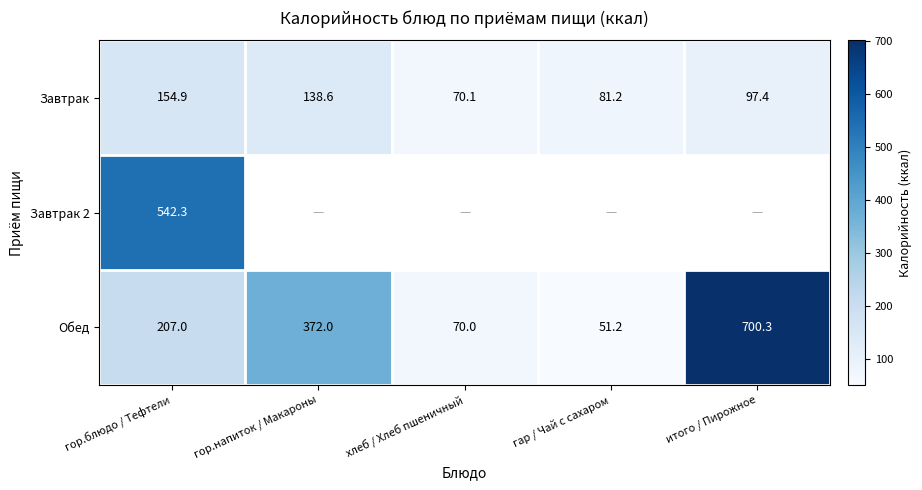

What is the approximate value of Завтрак at гор.напиток / Макароны?

138.6